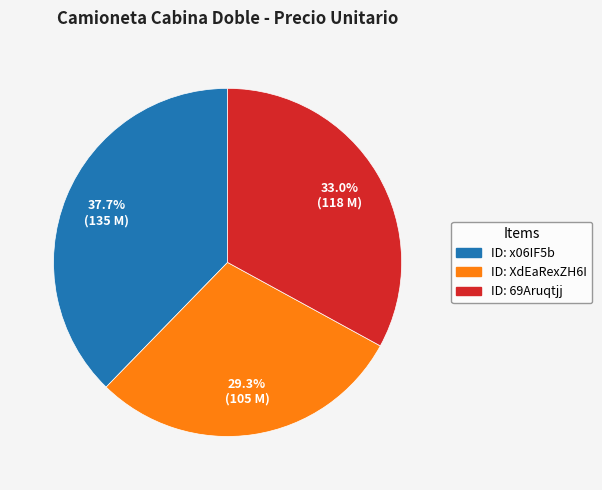

Is there a majority slice in this chart?

No